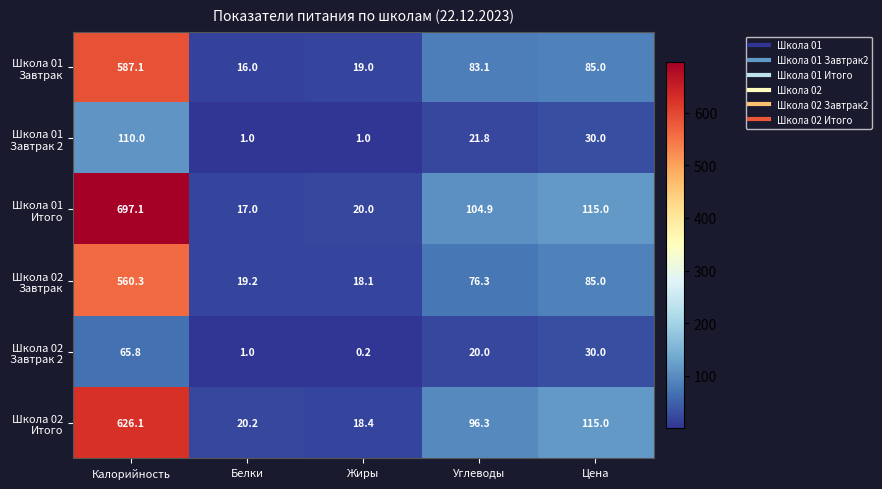

What is the greatest value displayed?

697.1